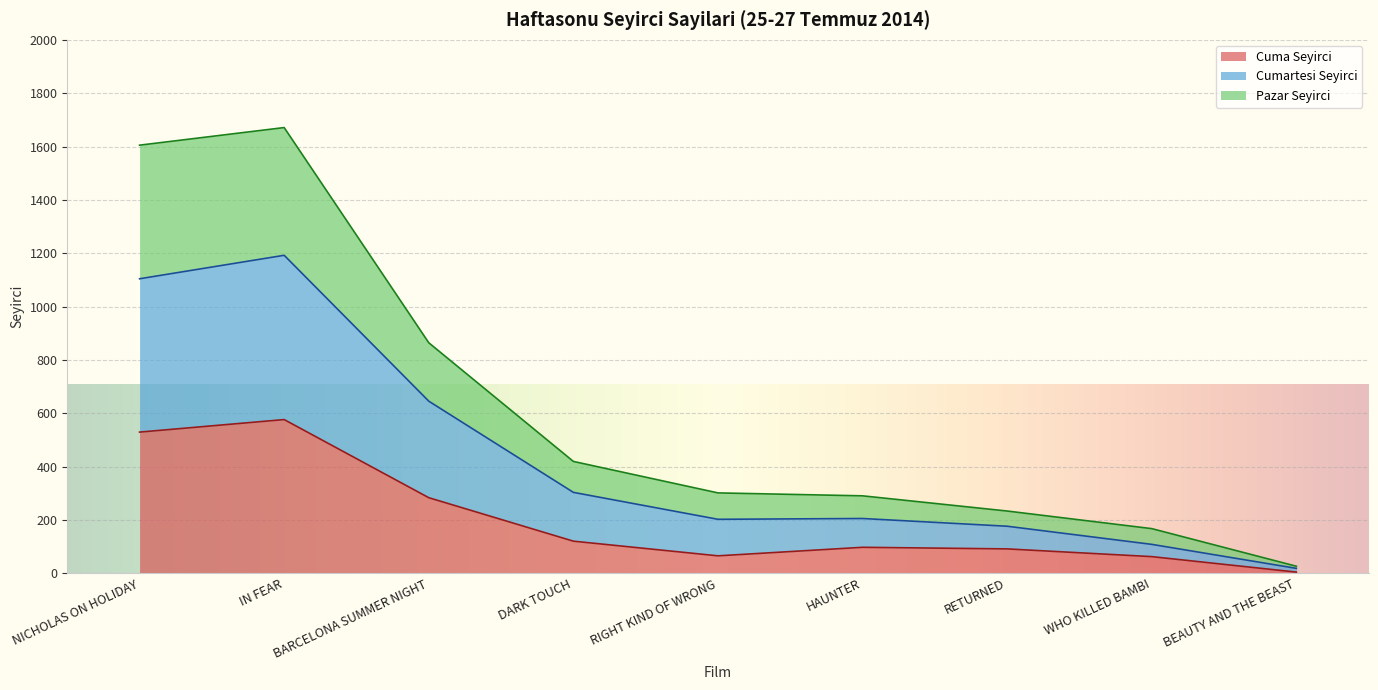

What is the greatest value displayed?

1671